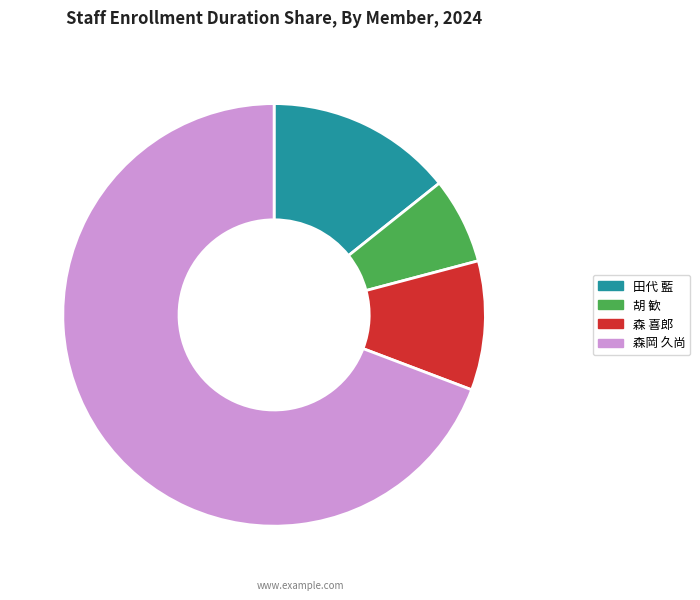

Which slice represents more than half of the pie?

森岡 久尚